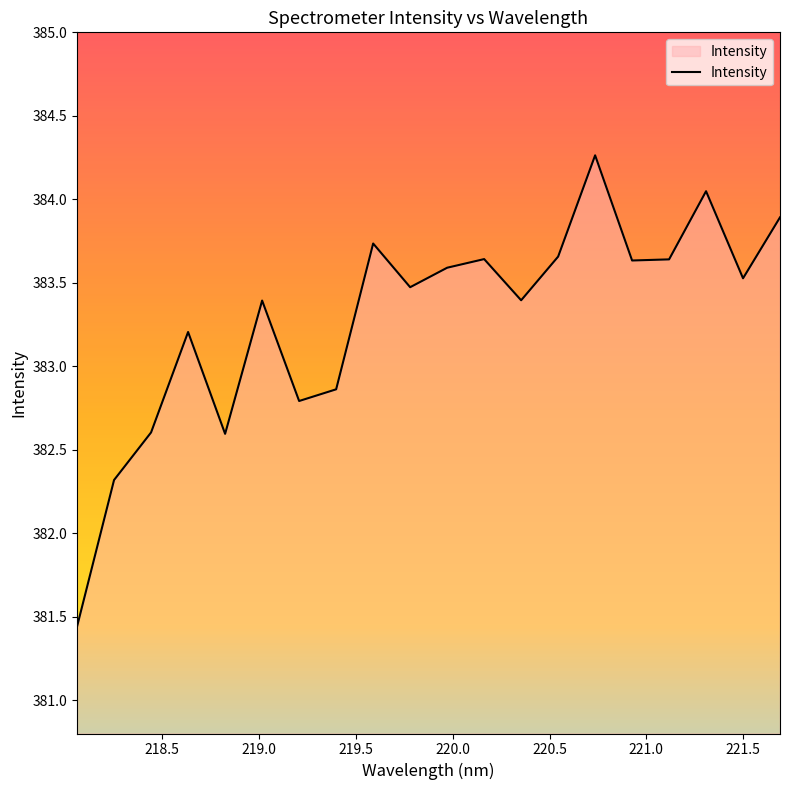

What is the greatest value displayed?

384.3